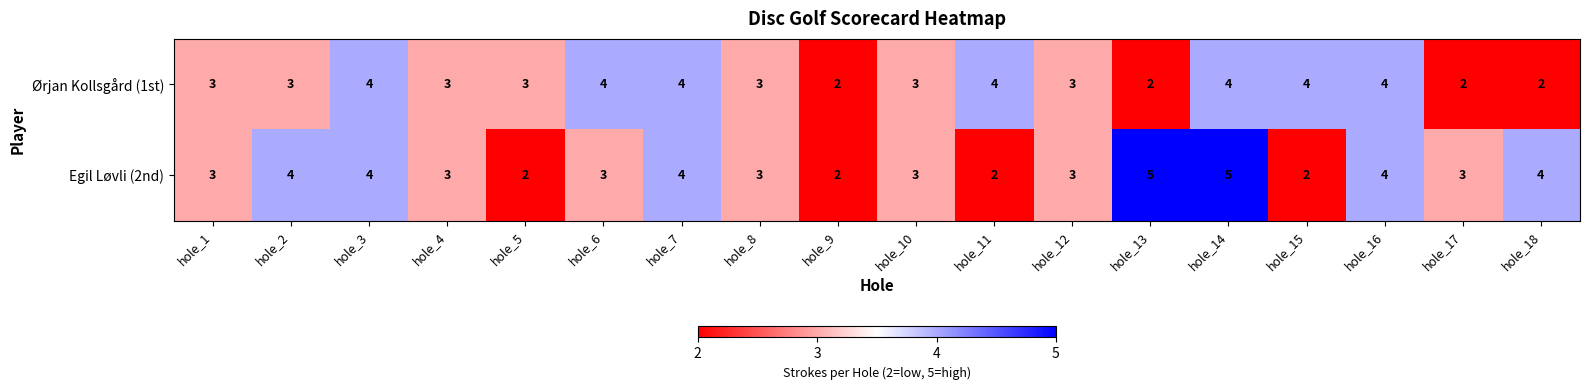

What is the maximum value shown in the chart?

5